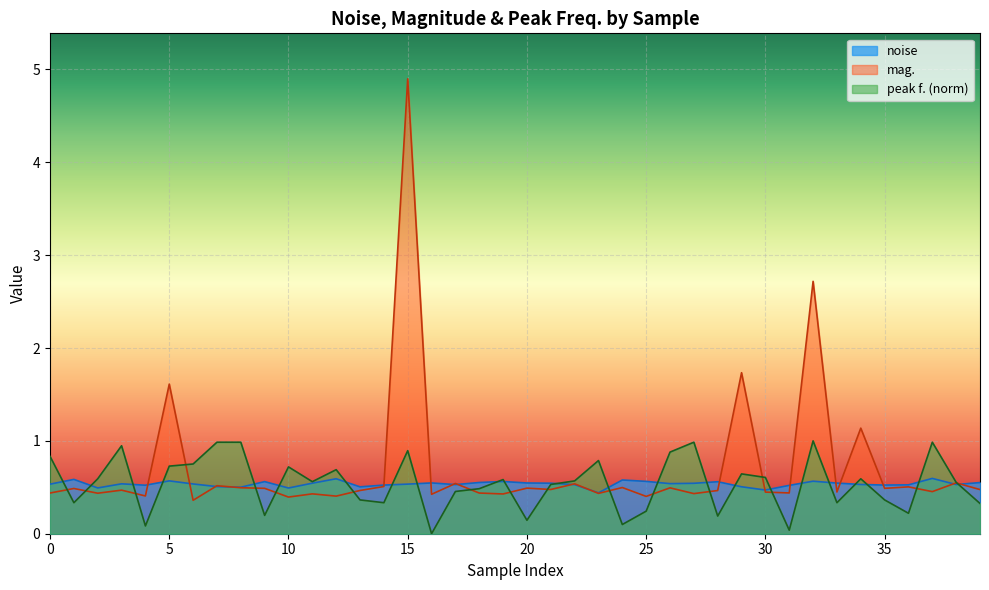

How many times do peak f. and mag. cross each other?

17